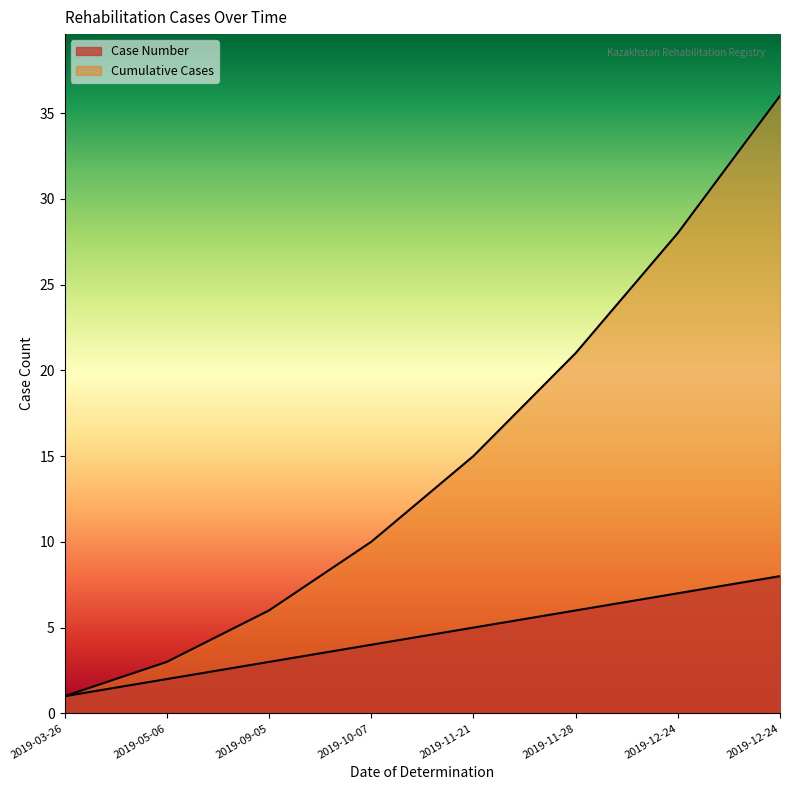

True or false: Case Number has more than 0 interior local peaks.

False